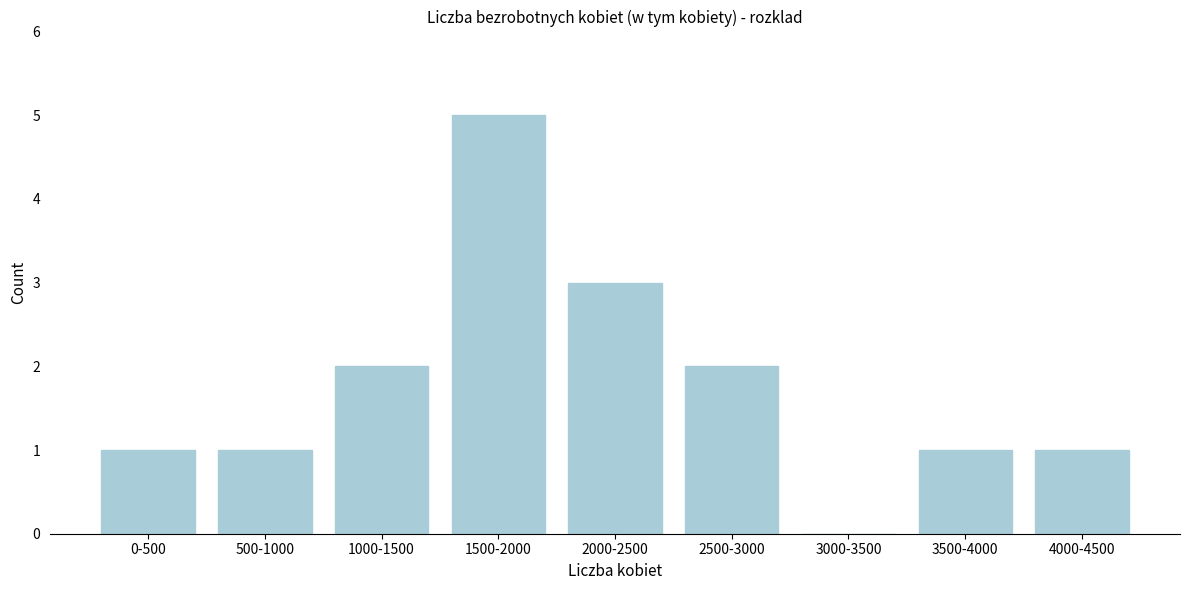

Reading left to right, transcribe all the data shown in this chart.

0-500=1	500-1000=1	1000-1500=2	1500-2000=5	2000-2500=3	2500-3000=2	3000-3500=0	3500-4000=1	4000-4500=1